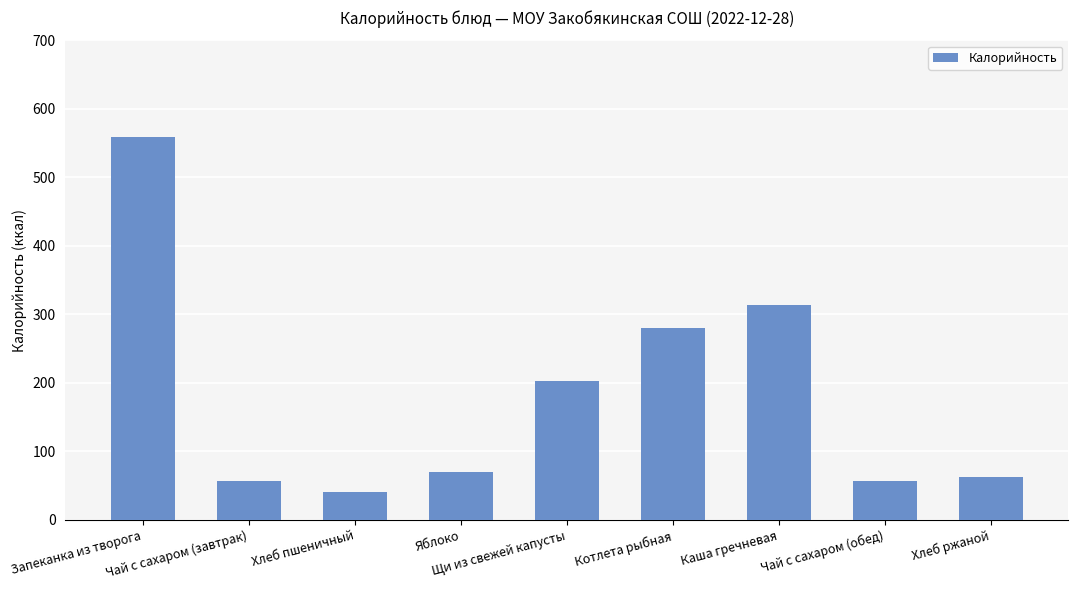

Are the bars horizontal?

No